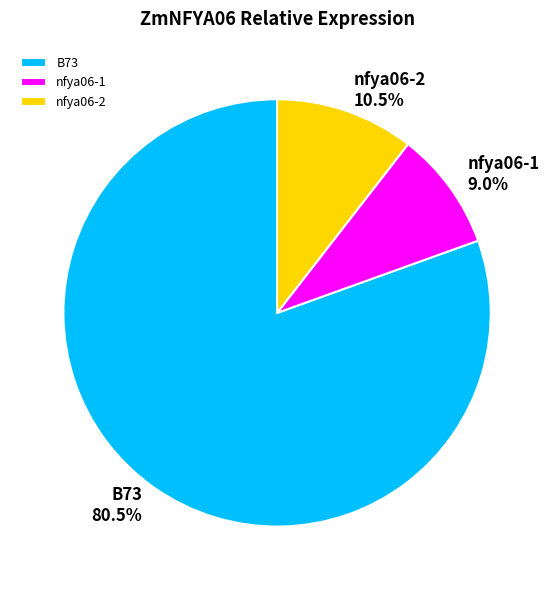

What portion of the pie excludes nfya06-2?

89.5%